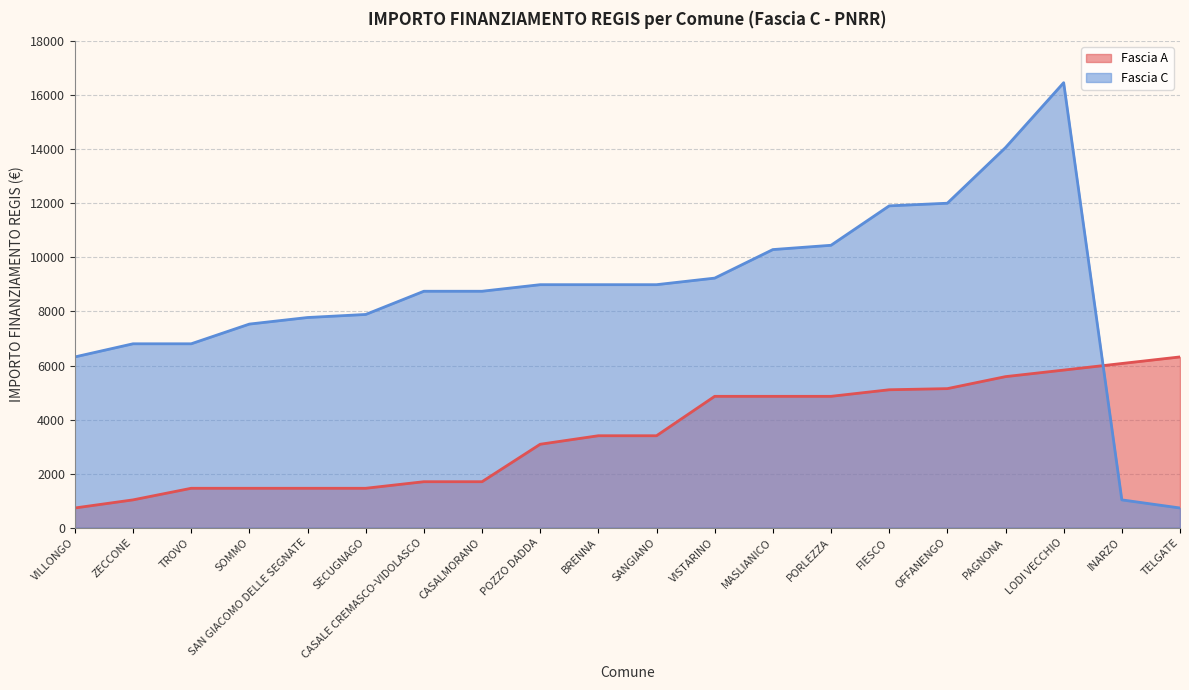

True or false: Fascia A has a value of 4860 at PORLEZZA.

True